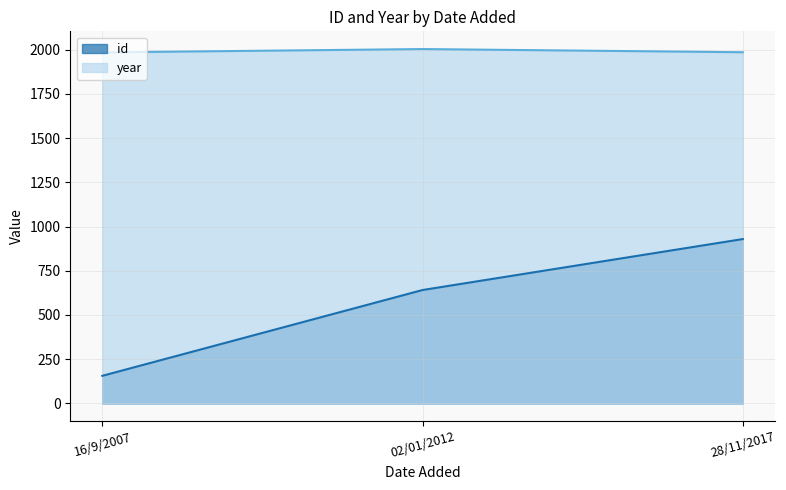

What is the sum of the id values at 28/11/2017 and 16/9/2007?

1085